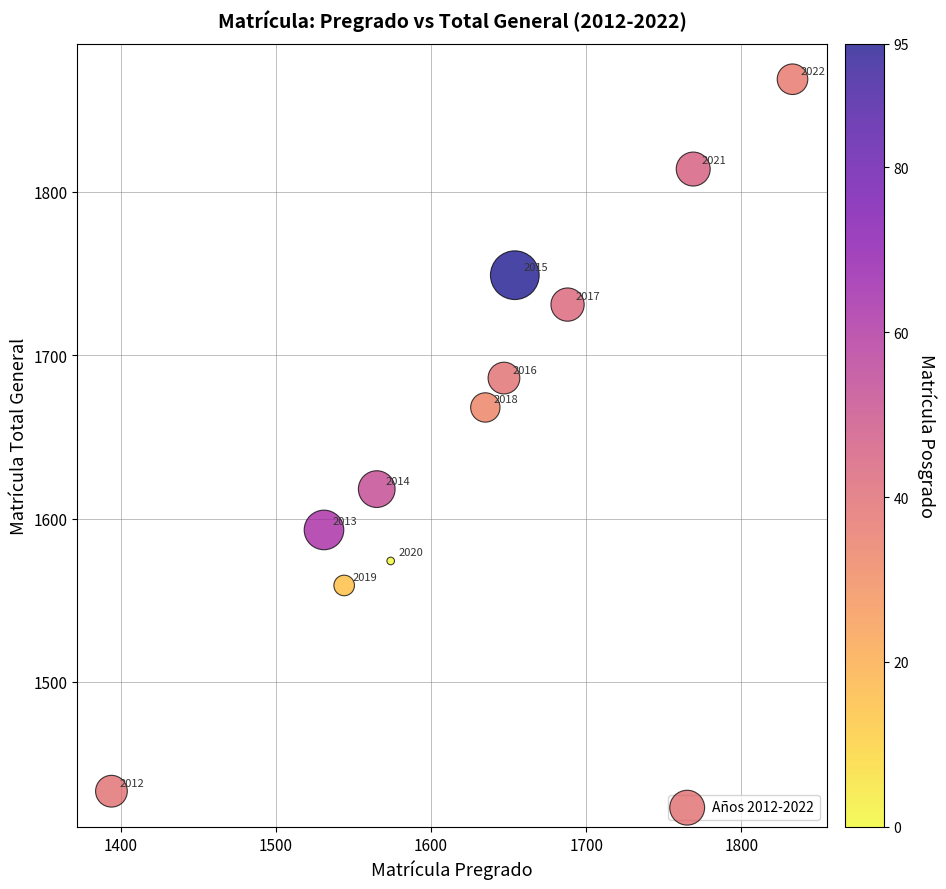

What Y value in the scatter plot is closest to 1651?

1668